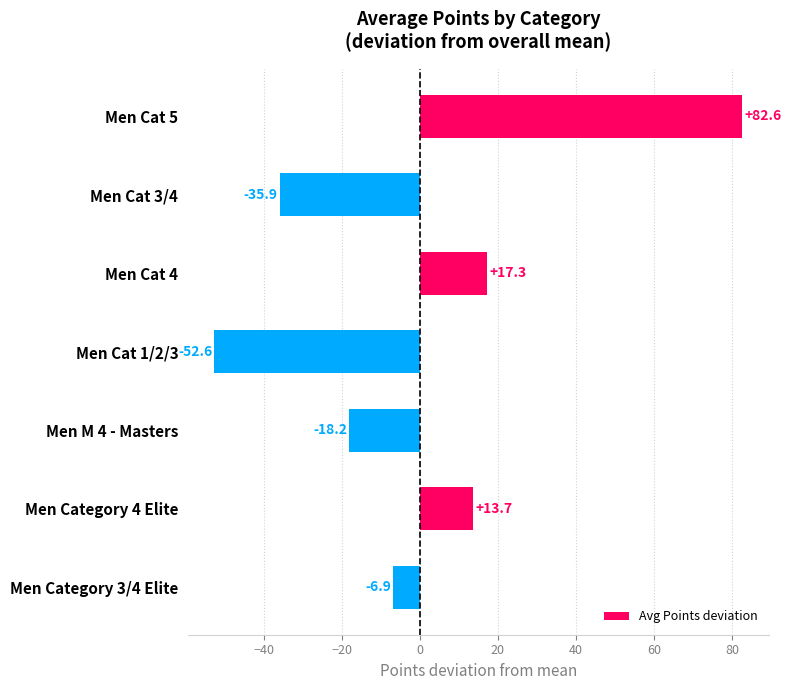

What is the change in value from Men Cat 3/4 to Men Category 4 Elite?

+49.6